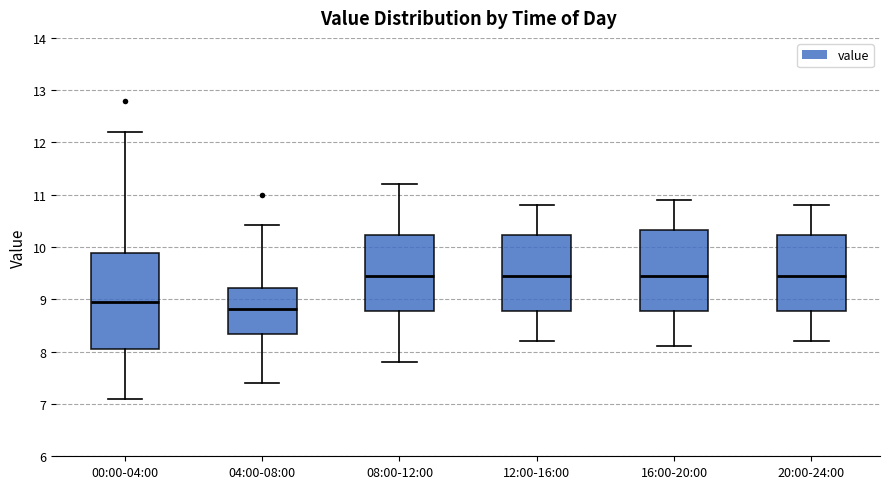

Reading left to right, read every box against the y-axis: the position of its median line, the range the box covers, and the ends of its whiskers. The values are not printed on the chart, so give them approximately, as read against the axis.

00:00-04:00: median 9.0, box 8.1 to 9.9, whiskers 7.1 to 12.2
04:00-08:00: median 8.8, box 8.3 to 9.2, whiskers 7.4 to 10.4
08:00-12:00: median 9.5, box 8.8 to 10.2, whiskers 7.8 to 11.2
12:00-16:00: median 9.5, box 8.8 to 10.2, whiskers 8.2 to 10.8
16:00-20:00: median 9.5, box 8.8 to 10.3, whiskers 8.1 to 10.9
20:00-24:00: median 9.5, box 8.8 to 10.2, whiskers 8.2 to 10.8